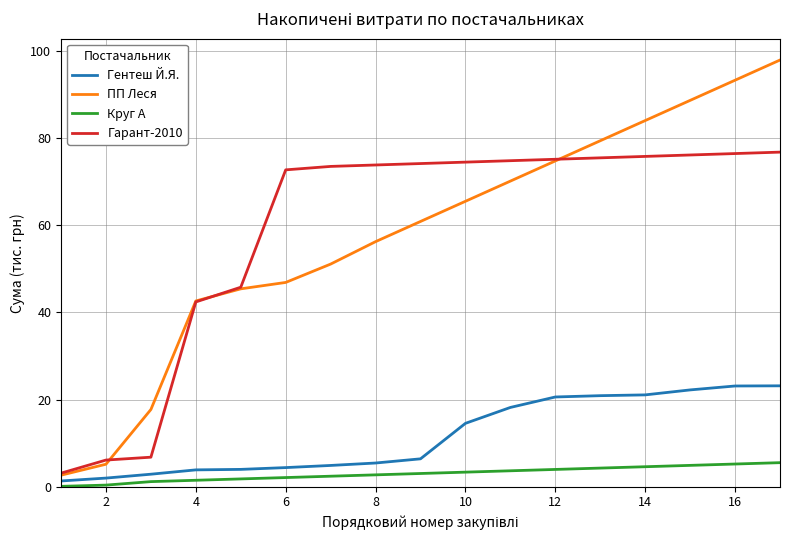

True or false: Гентеш Й.Я. and Гарант-2010 intersect in this chart.

False